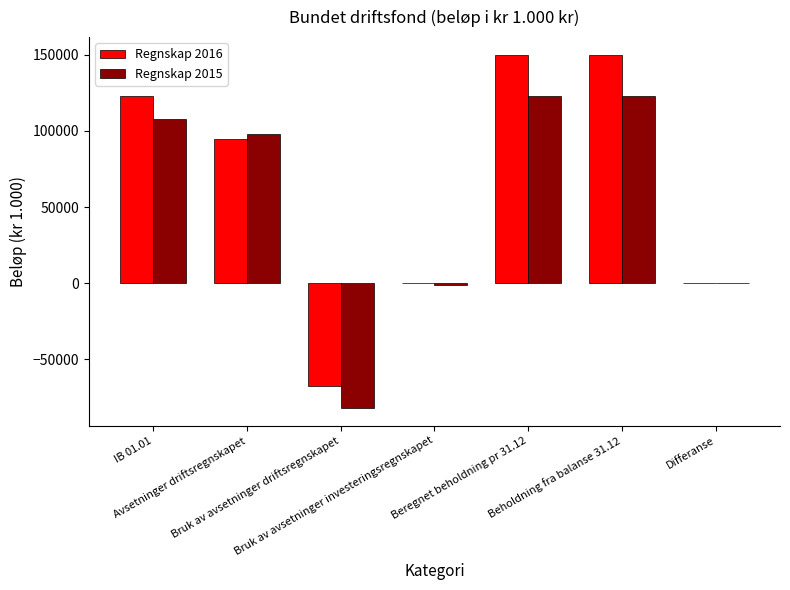

What are all the series names shown in the legend?

Regnskap 2016, Regnskap 2015